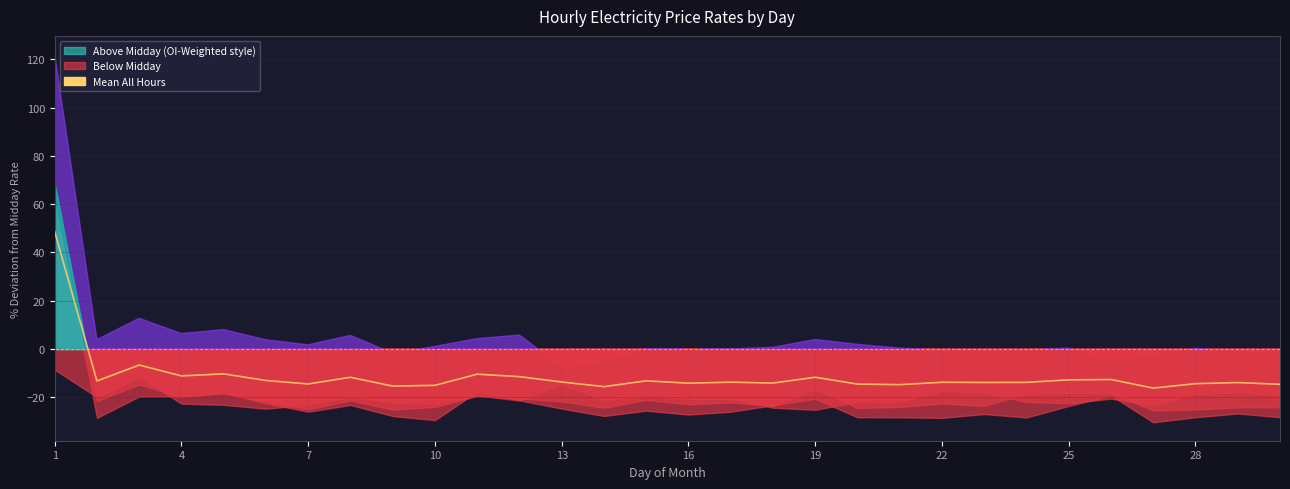

Count the number of data series in this chart.

1